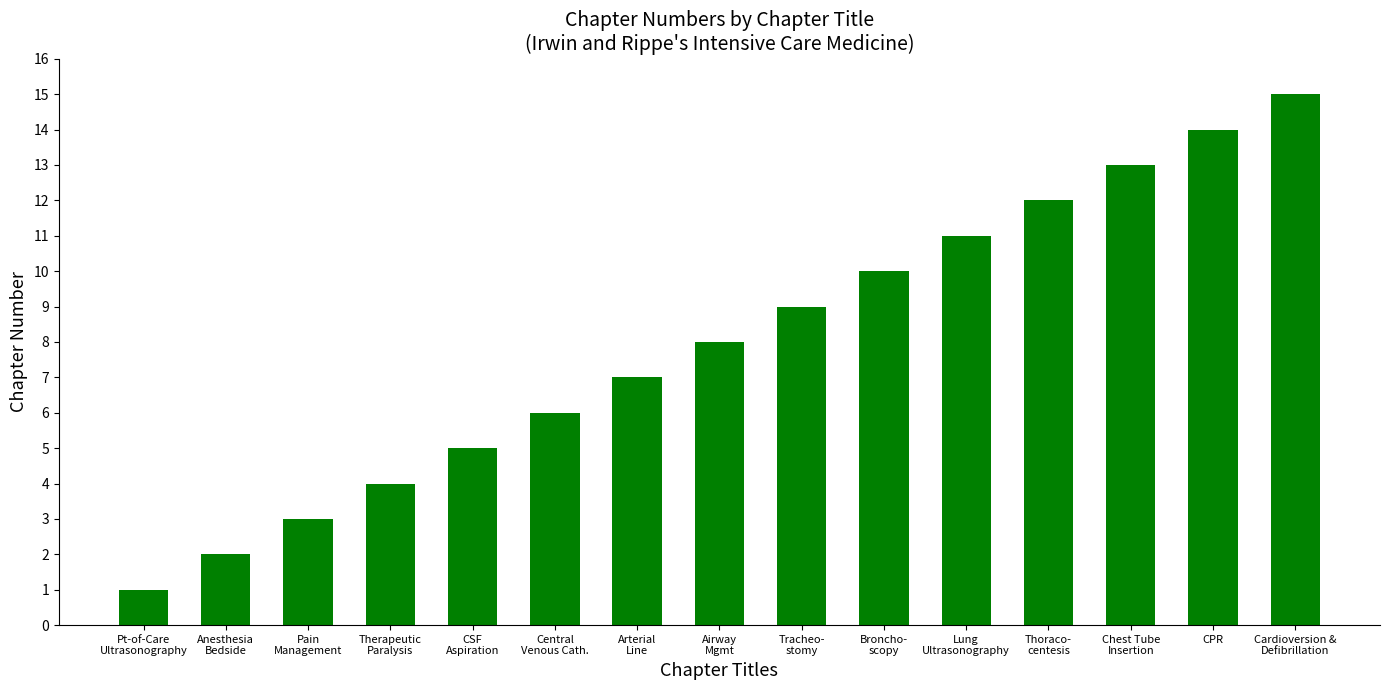

Count the number of categories in the chart.

15